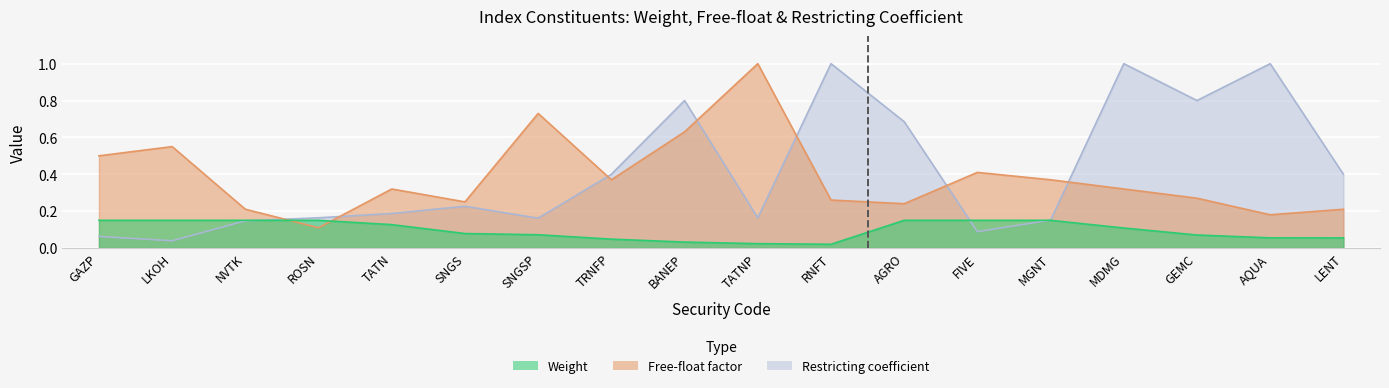

Which has a higher value, LKOH or ROSN?

LKOH